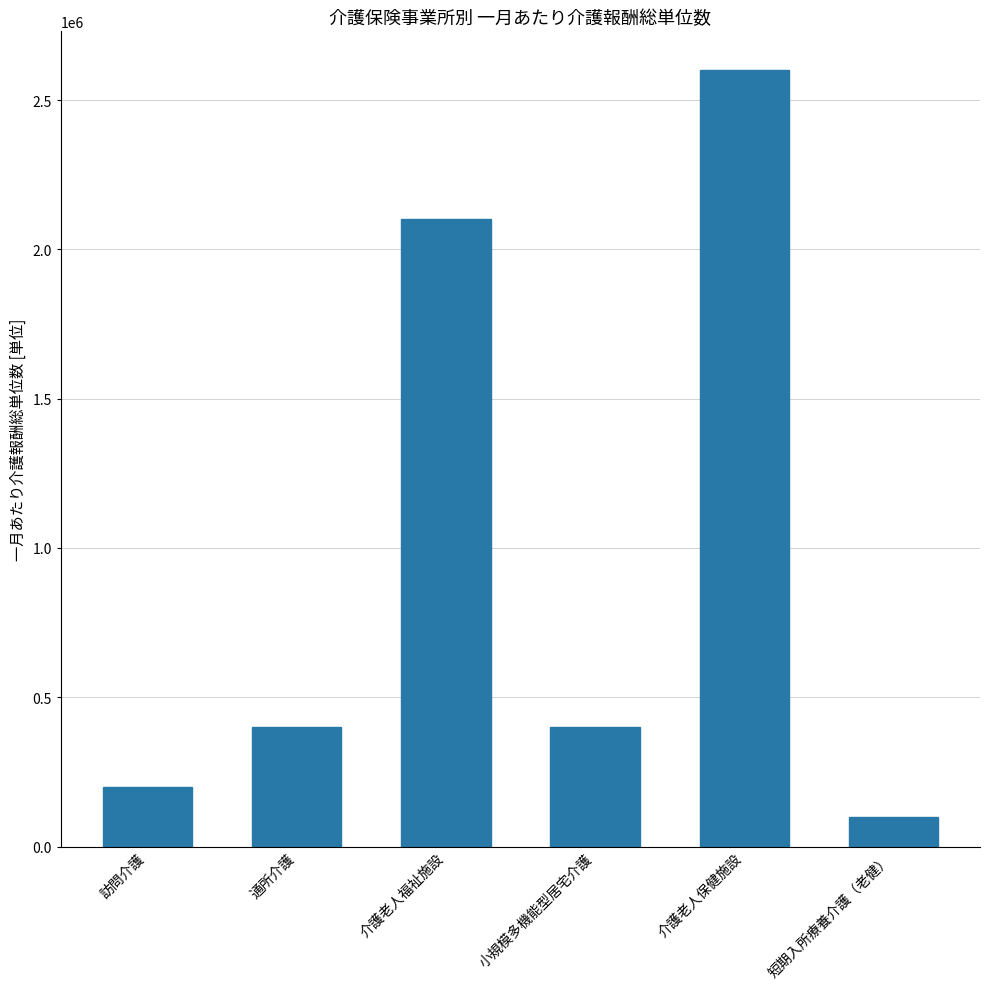

Reading left to right, list all the values displayed in this chart.

200000	400000	2100000	400000	2600000	100000